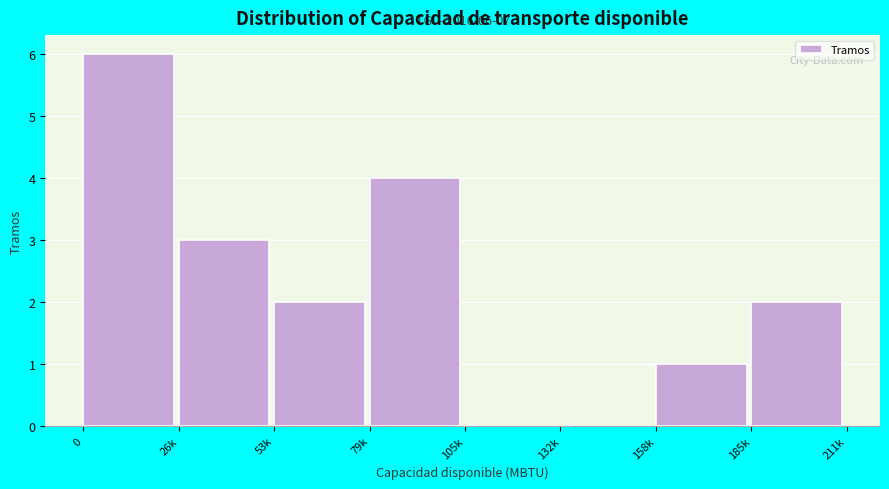

Reading right to left, transcribe all the data shown in this chart.

185k=2	158k=1	132k=0	105k=0	79k=4	53k=2	26k=3	0=6